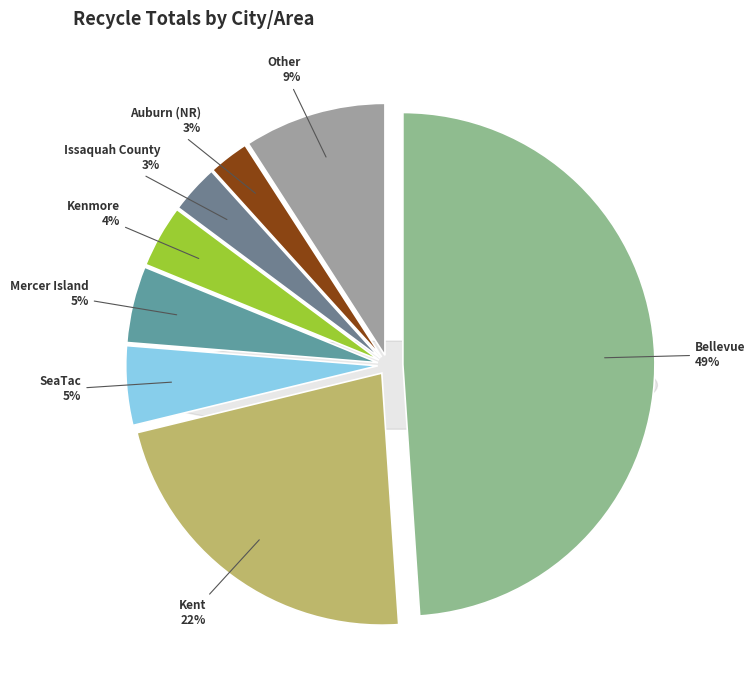

To the nearest percent, what portion does Issaquah County represent?

3%